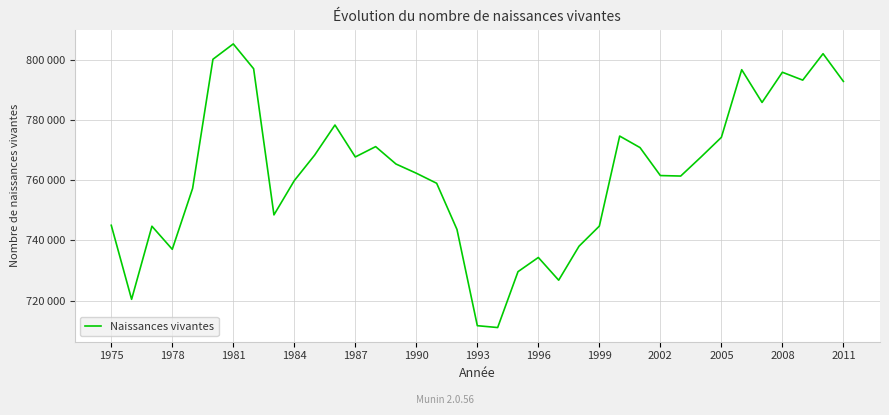

Does the chart display data point markers on the line(s)?

No